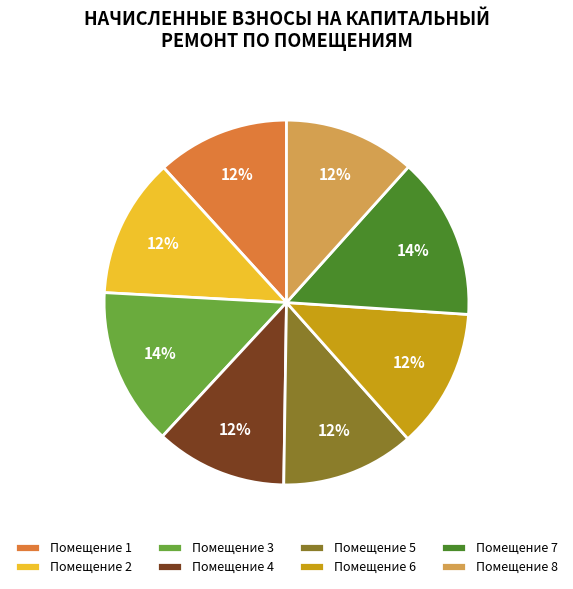

The Помещение 2 slice represents 12% of the pie. True or false?

True